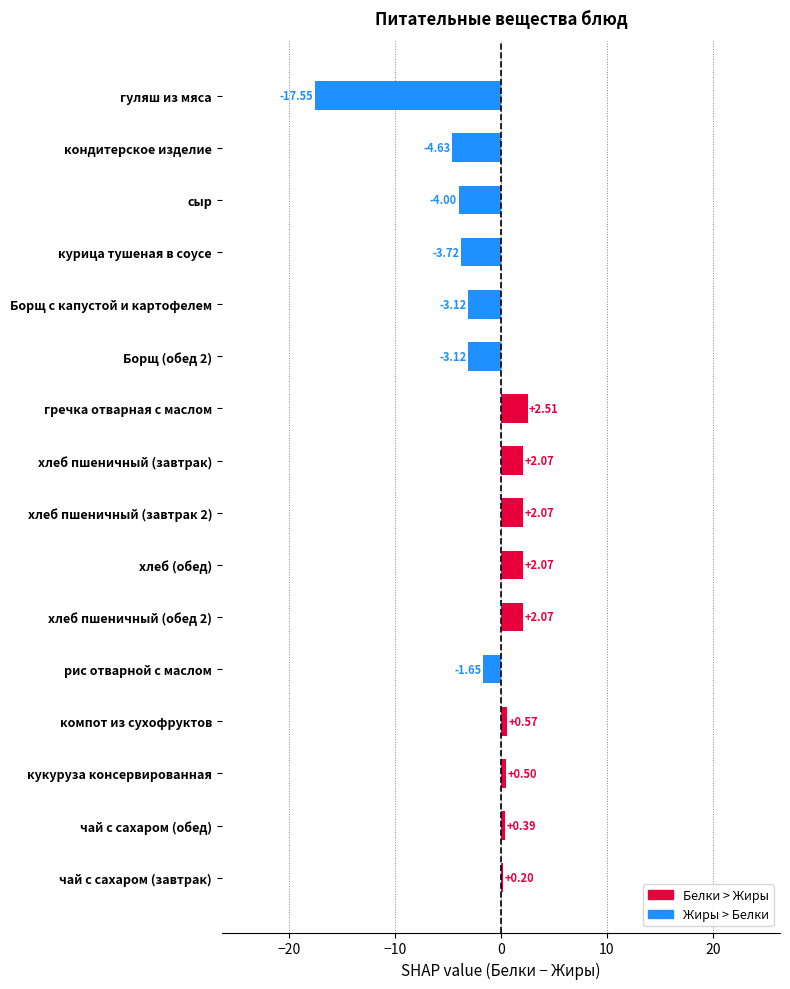

What is the change in value from рис отварной с маслом to кондитерское изделие?

-3.0